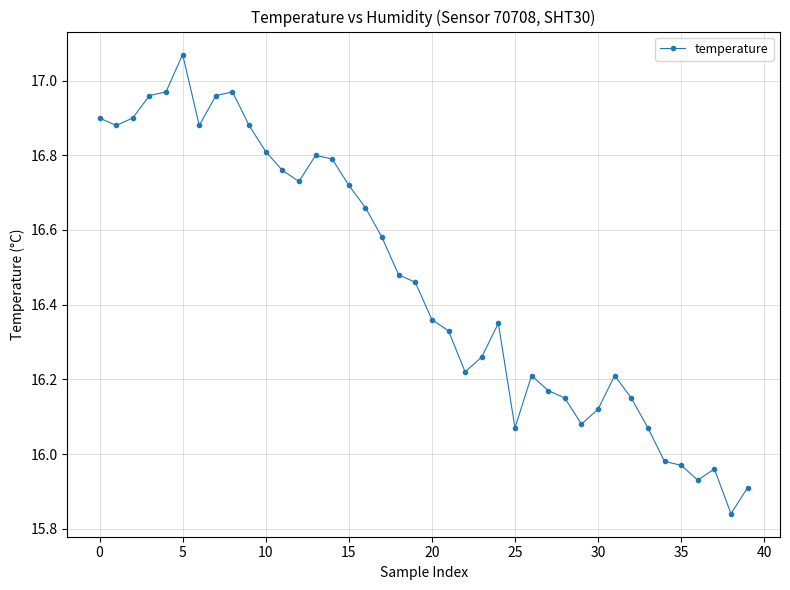

What is the difference between the maximum and second lowest values?

1.2